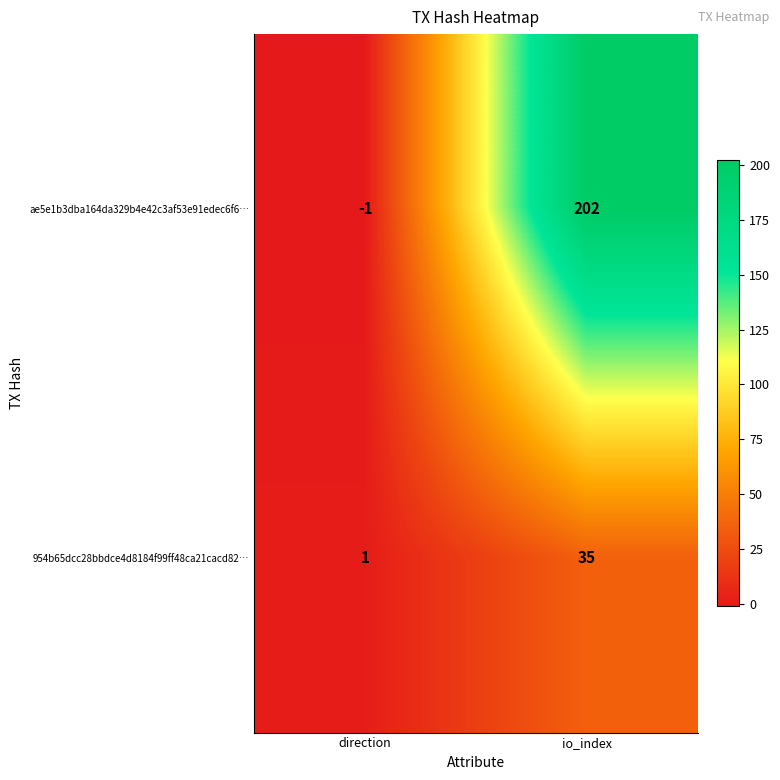

At which category is the sum across all series the highest?

io_index